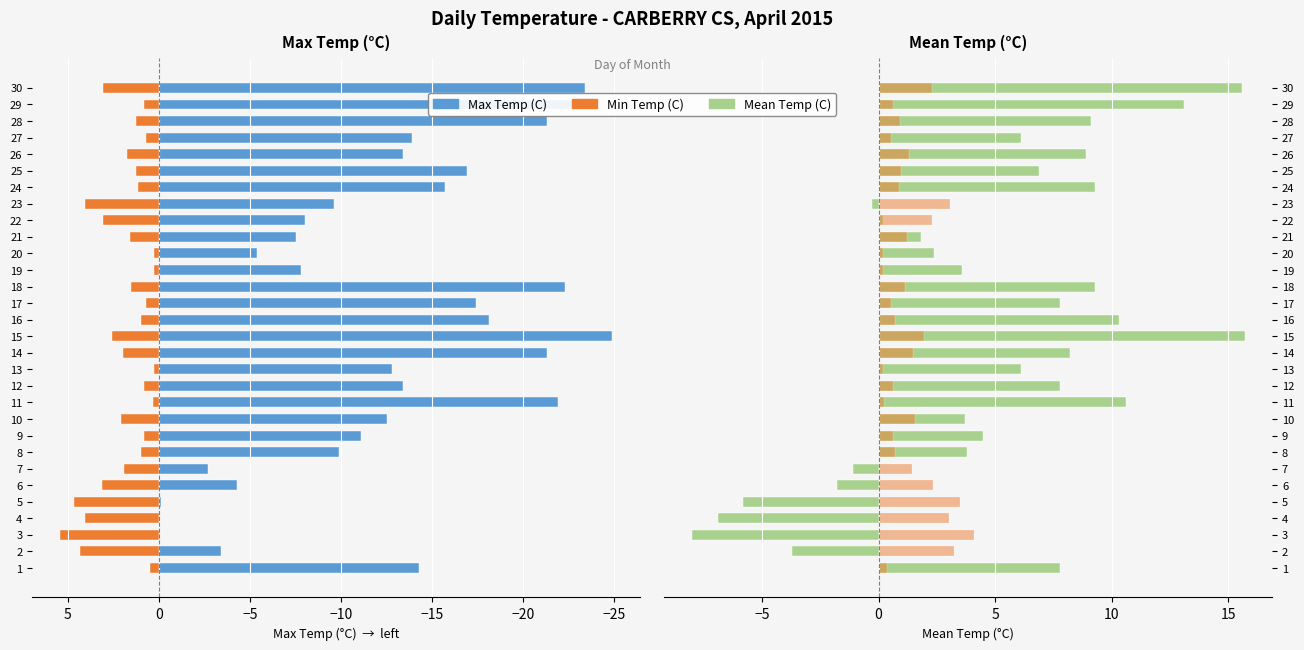

What is the label of the 9th bar from the right?

21